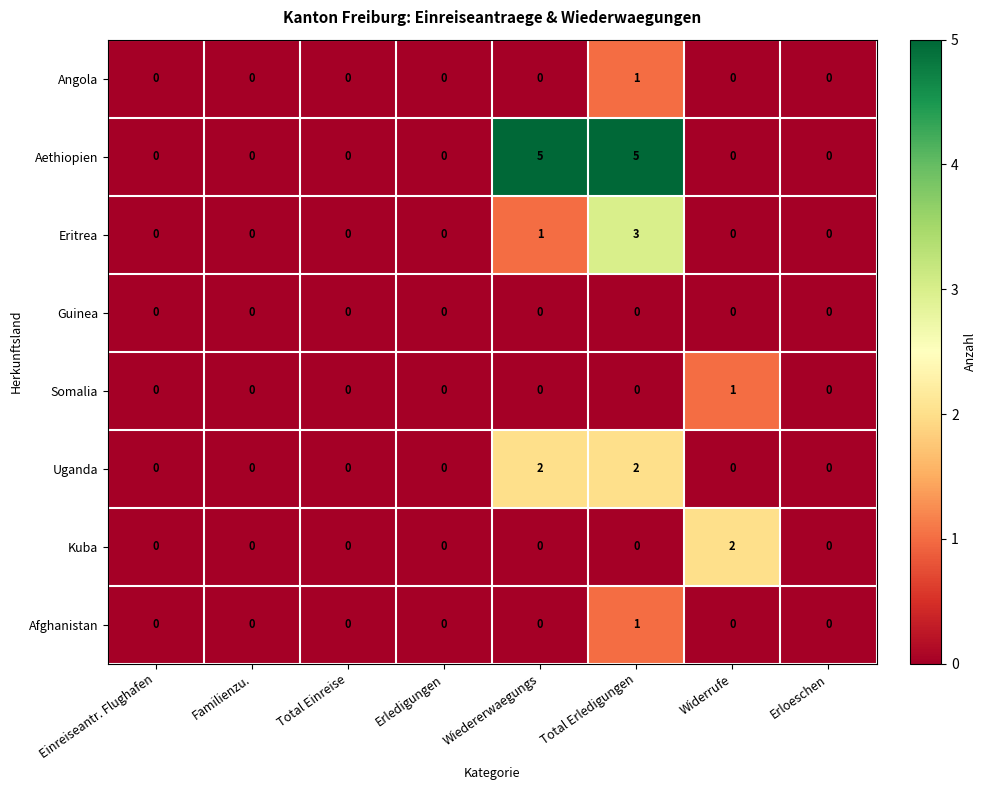

Which series has the largest total across all categories?

Aethiopien